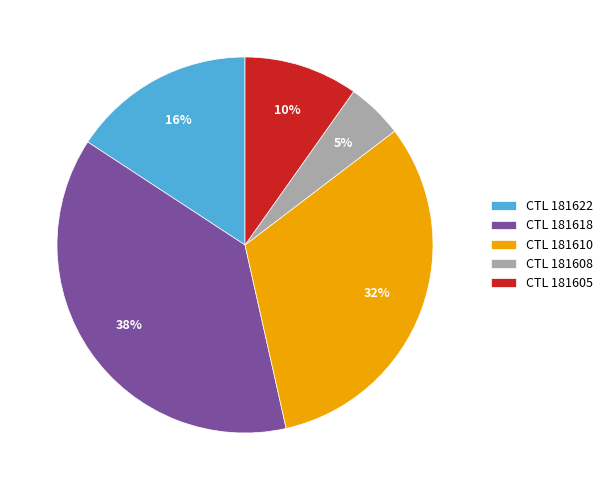

Is there any slice that represents more than half of the pie?

No